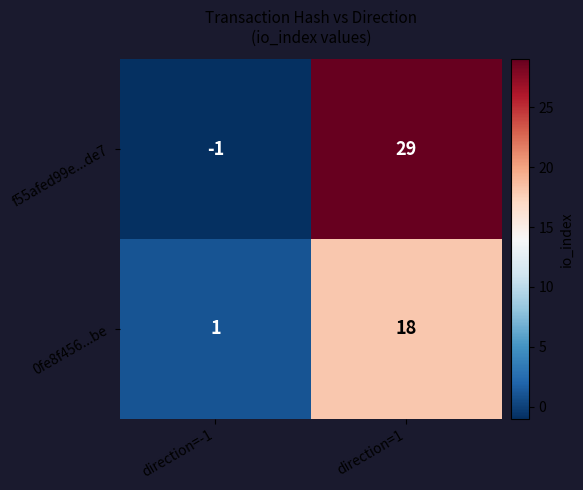

At direction=-1, list the series in order from largest to smallest.

0fe8f456...be, f55afed99e...de7